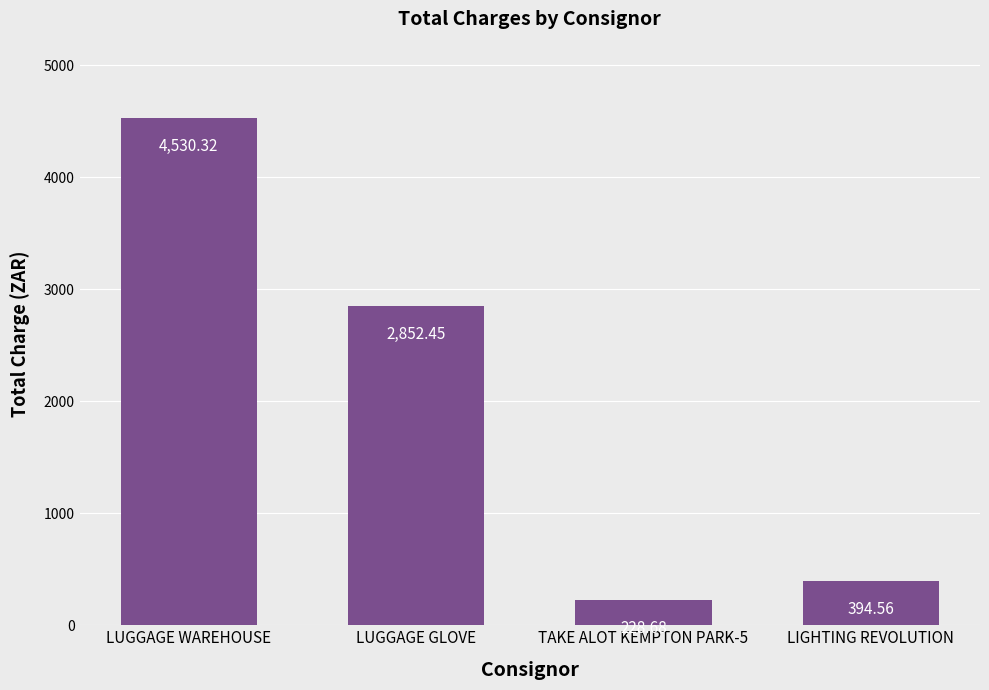

What is the greatest value displayed?

4530.3